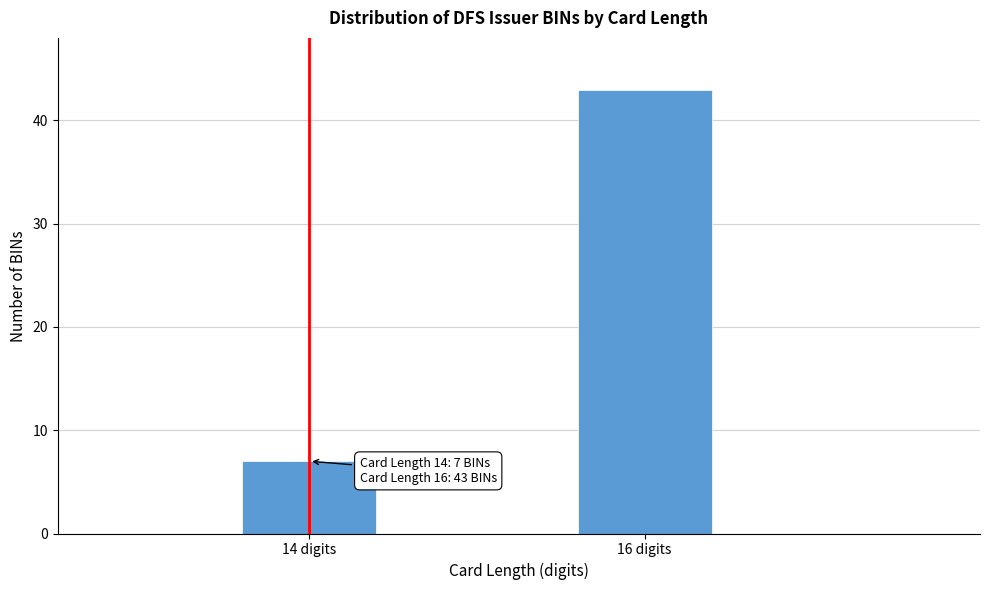

Reading right to left, what are all the values shown in this chart?

16 digits=43	14 digits=7